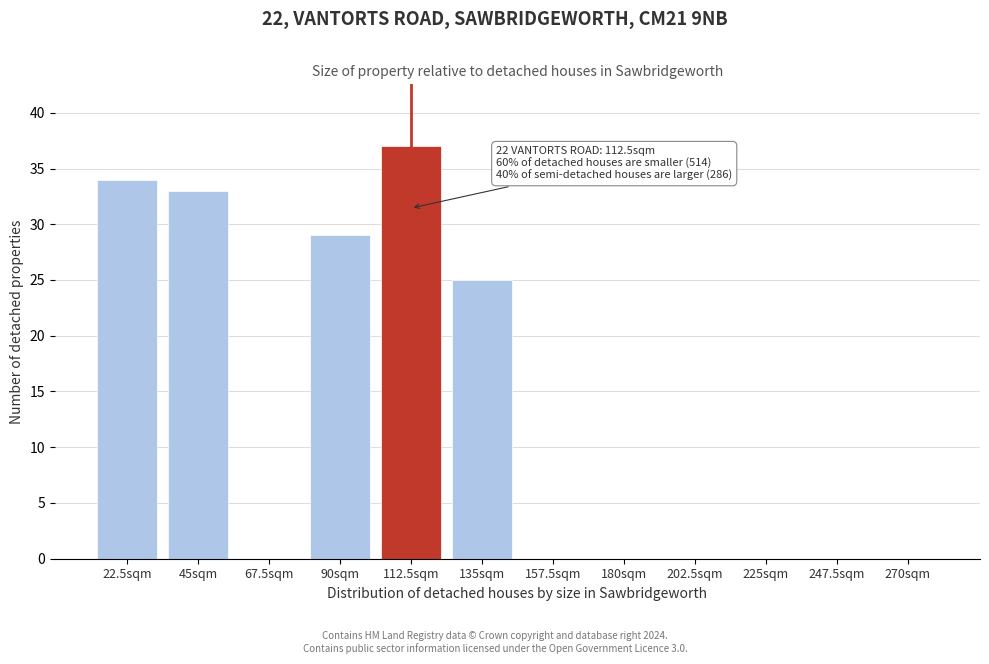

Reading right to left, what are all the values shown in this chart?

270sqm=0	247.5sqm=0	225sqm=0	202.5sqm=0	180sqm=0	157.5sqm=0	135sqm=25	112.5sqm=37	90sqm=29	67.5sqm=0	45sqm=33	22.5sqm=34